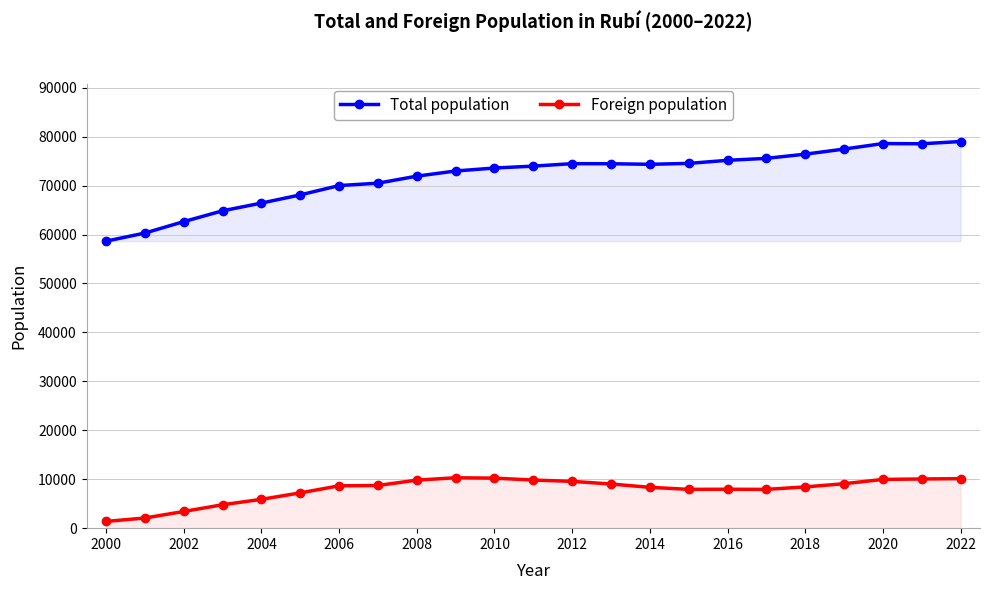

True or false: Foreign population has more than 0 interior local peaks.

True